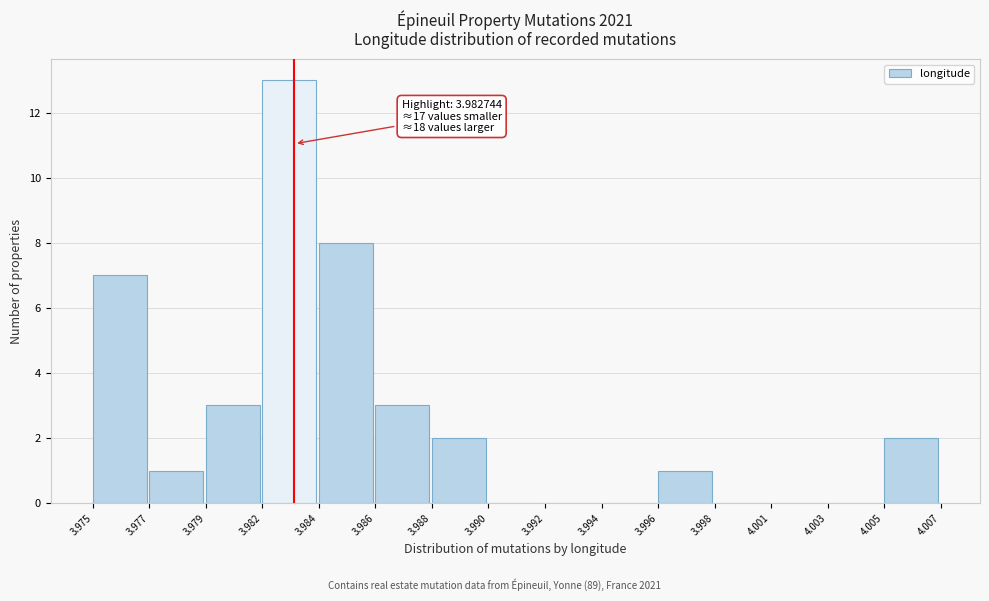

Reading left to right, extract all data points from this chart.

3.975=7	3.977=1	3.979=3	3.982=13	3.984=8	3.986=3	3.988=2	3.990=0	3.992=0	3.994=0	3.996=1	3.998=0	4.001=0	4.003=0	4.005=2